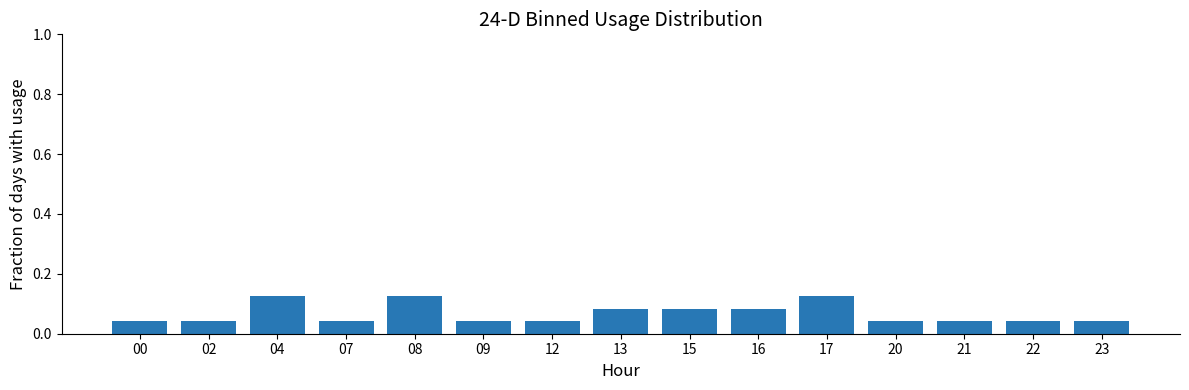

Is it true that the value at 09 is 0.1?

False